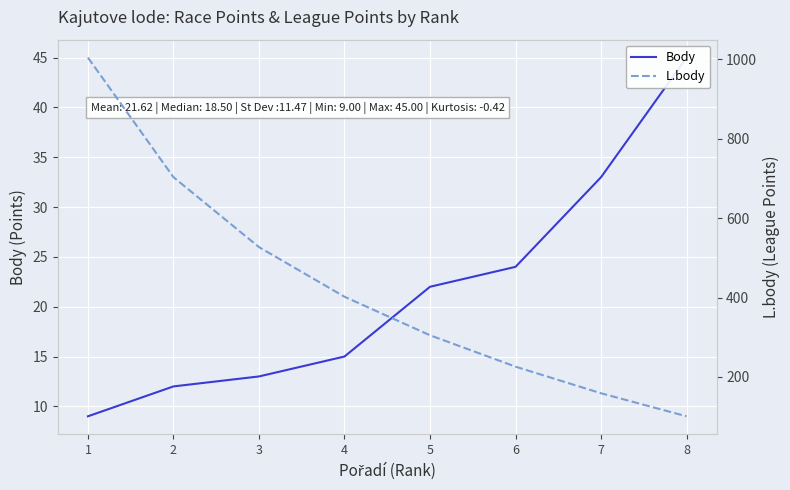

What is the minimum value shown in the chart?

9